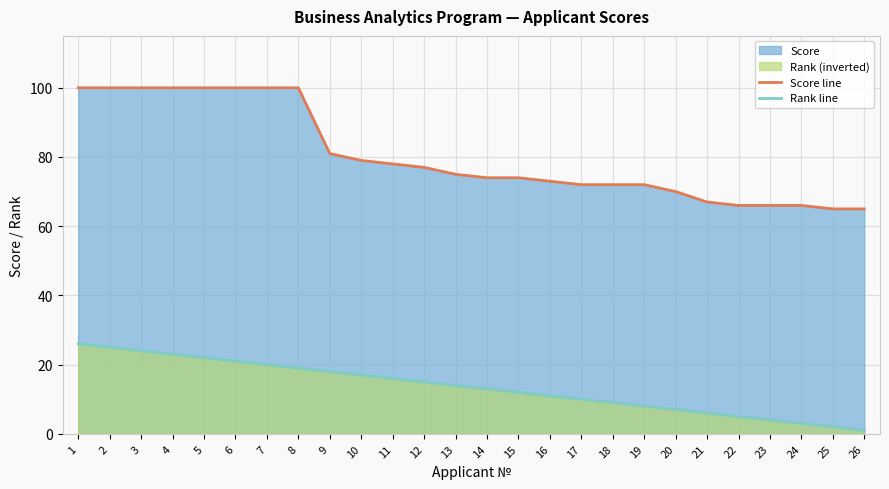

What is the total value across all series at 13?

89